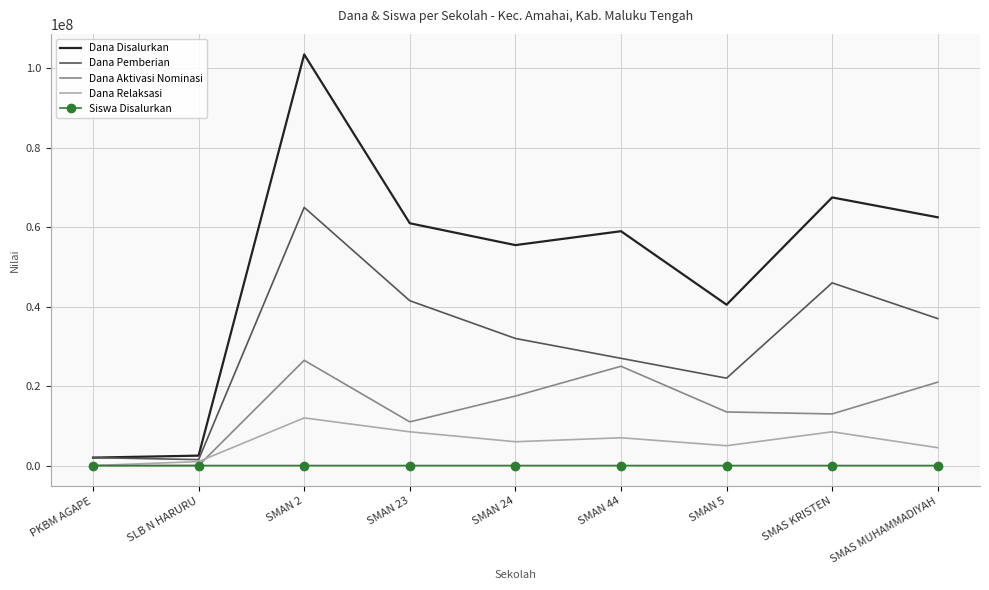

How many categories are shown in the chart?

9